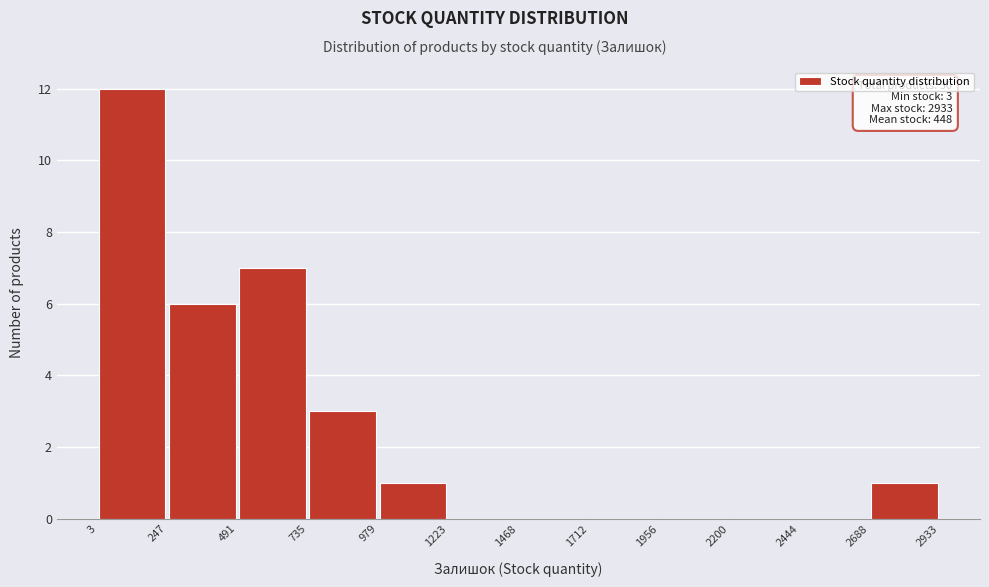

Which range on the x-axis has the tallest bar?

3 to 247